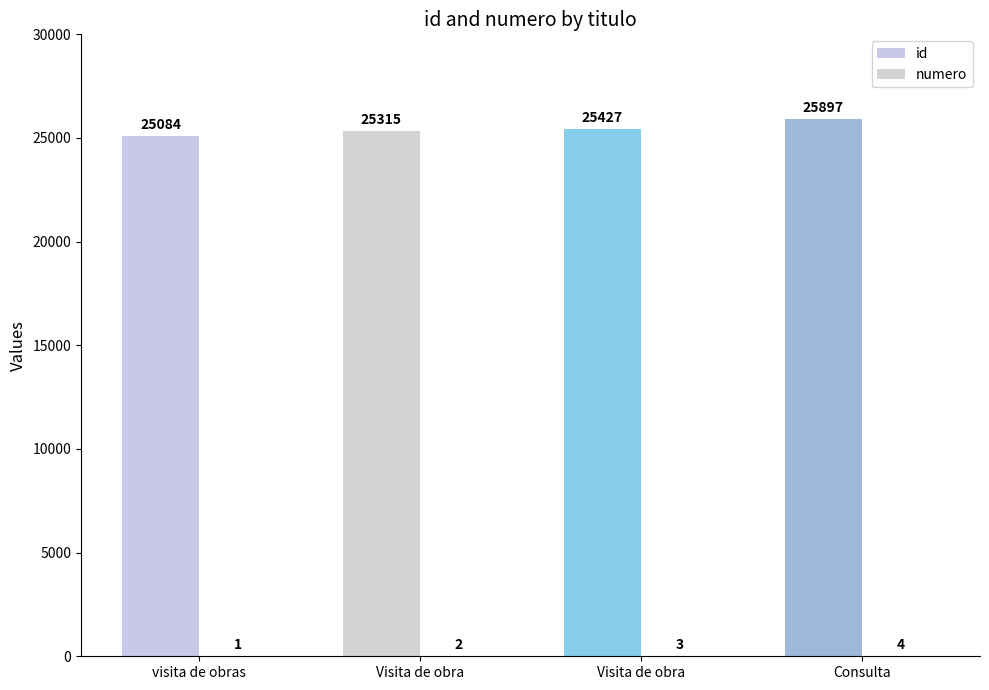

The id series shows 25084 at visita de obras. True or false?

True